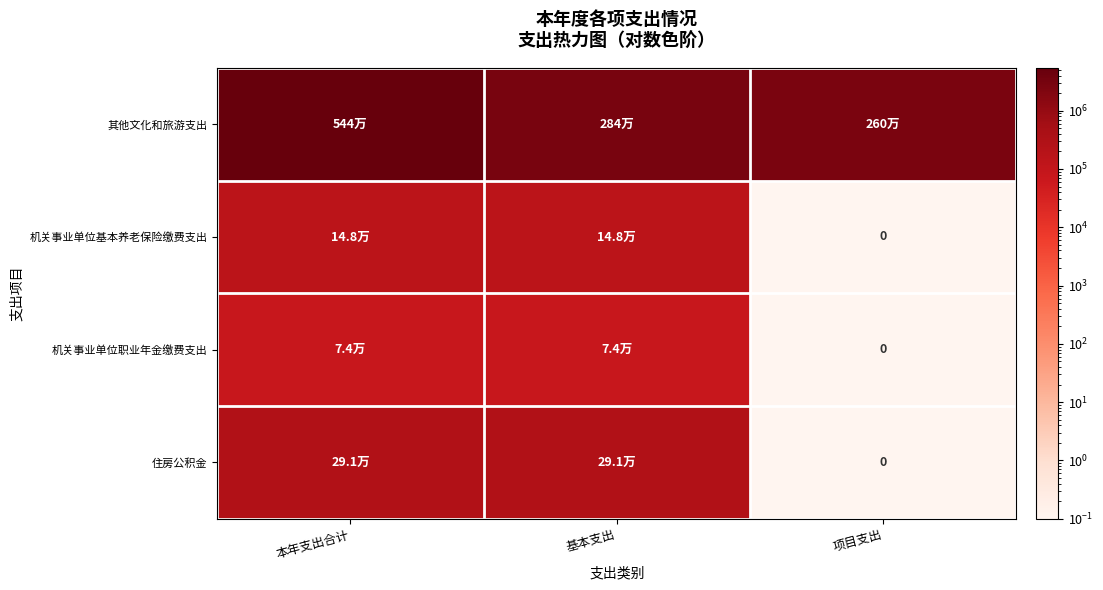

At which label does 其他文化和旅游支出 first exceed 2837323?

本年支出合计